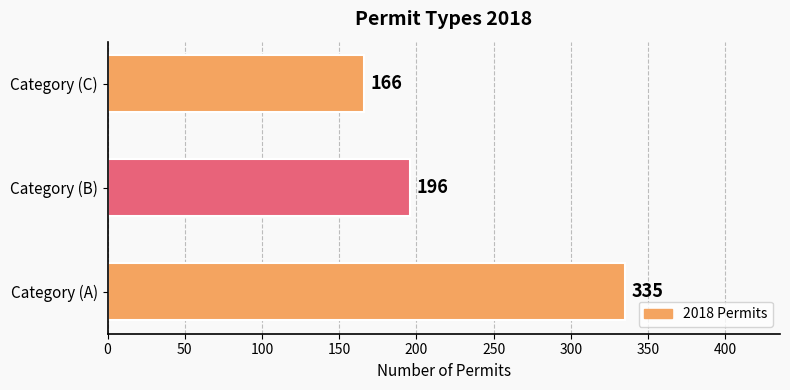

Reading bottom to top, extract all data points from this chart.

335	196	166